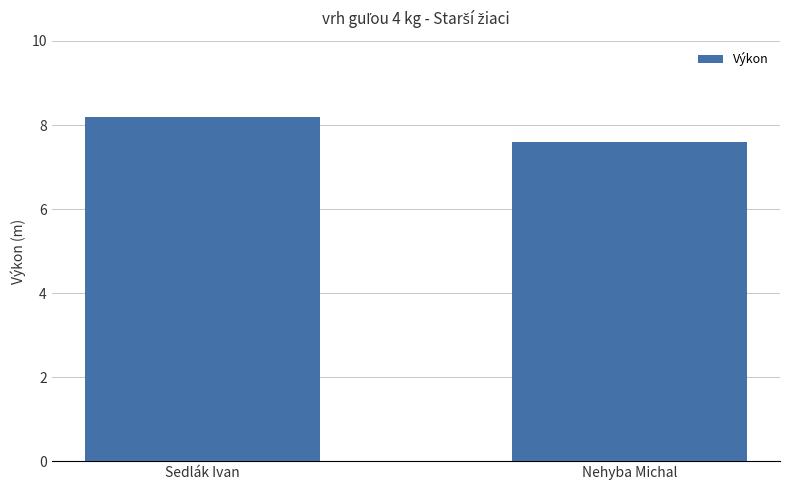

What is the change in value from Sedlák Ivan to Nehyba Michal?

-0.6